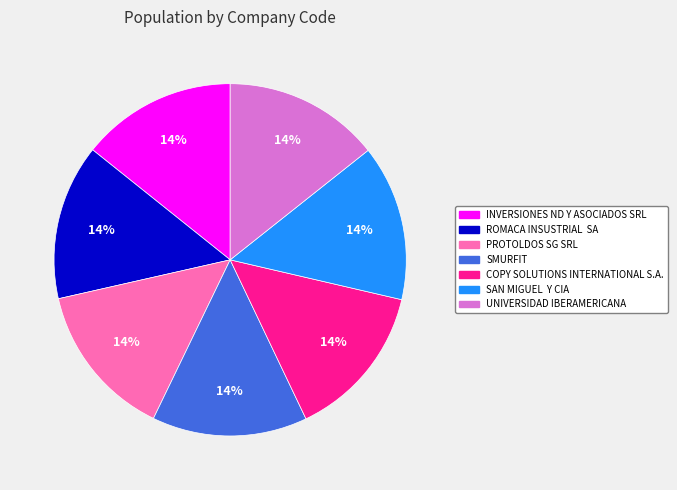

Is SMURFIT the majority of the pie?

No